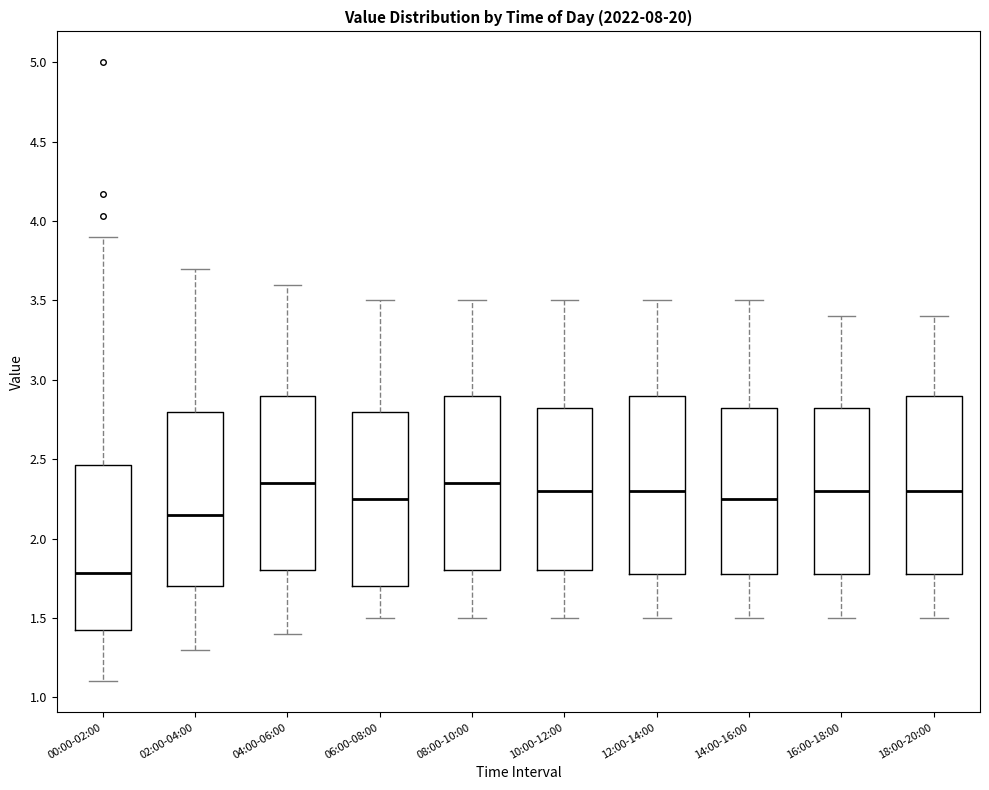

Where does the upper whisker of the box for 16:00-18:00 end on the y-axis? The values are not printed on the chart, so give them approximately, as read against the axis.

3.40